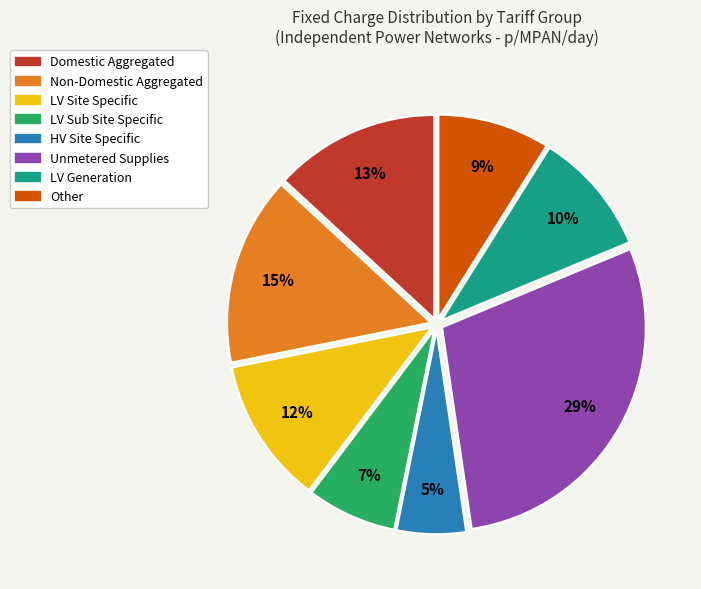

How many slices are in this pie chart?

8